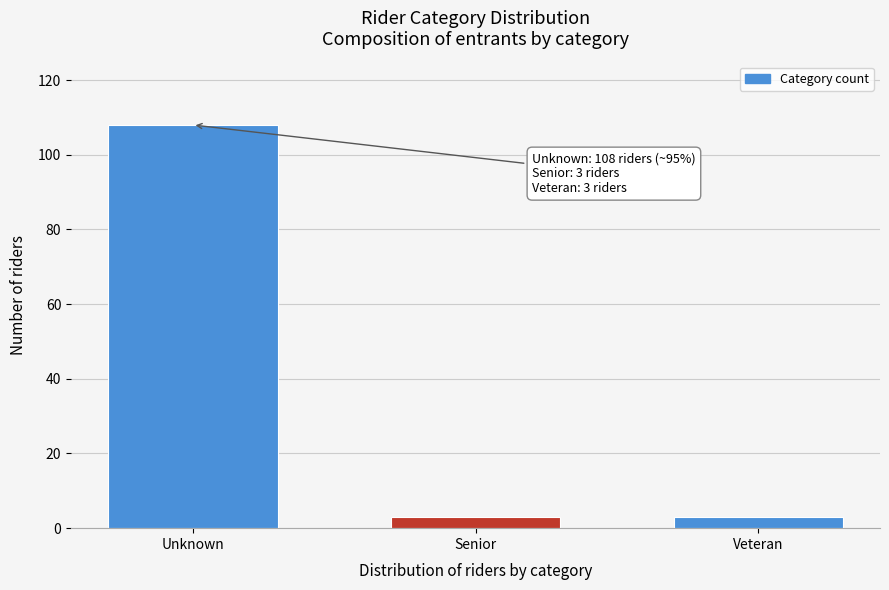

Reading right to left, transcribe all the data shown in this chart.

3	3	108